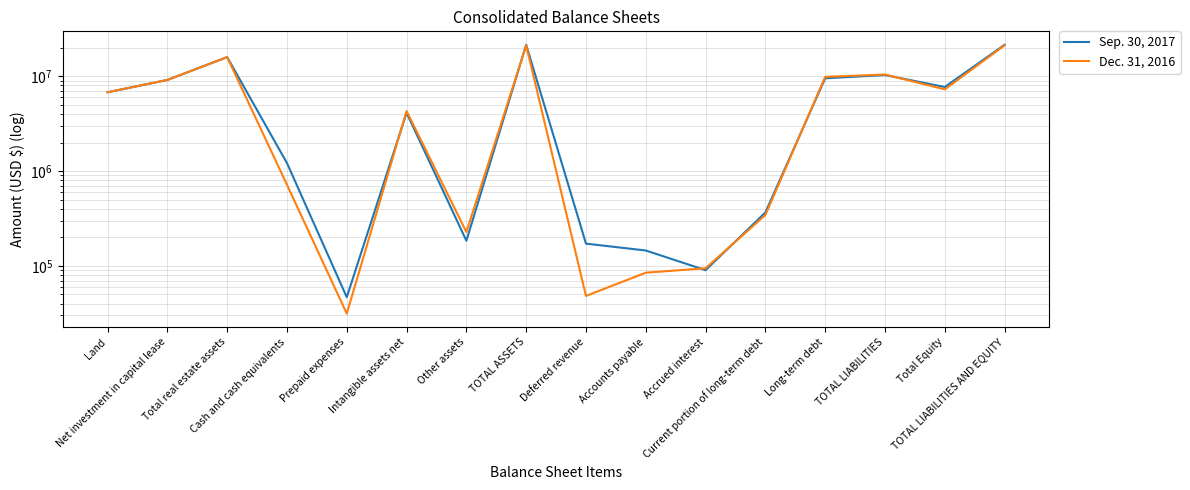

Where is the first local minimum for Sep. 30, 2017?

Prepaid expenses